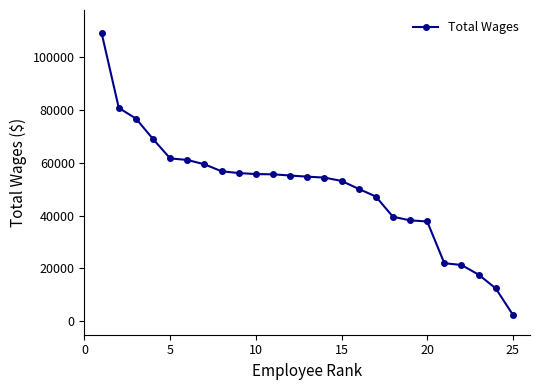

What is the maximum value shown in the chart?

108862